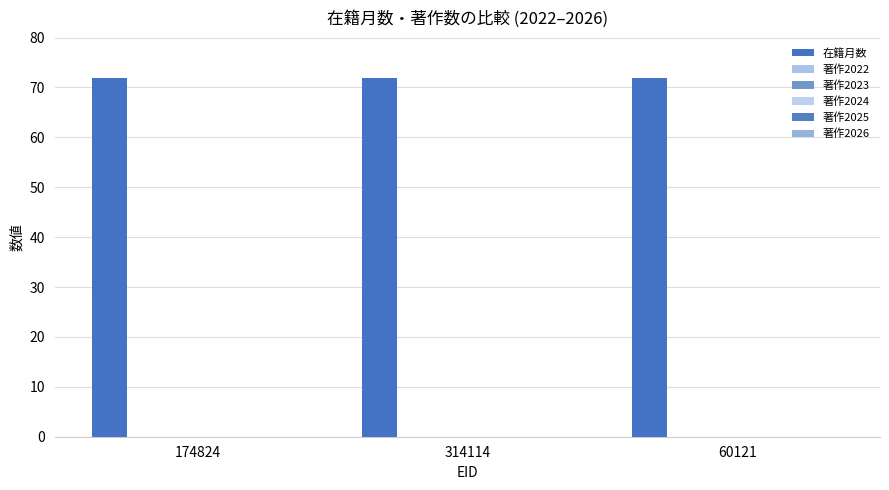

Rank the categories by 著作2023 value from lowest to highest.

174824, 314114, 60121